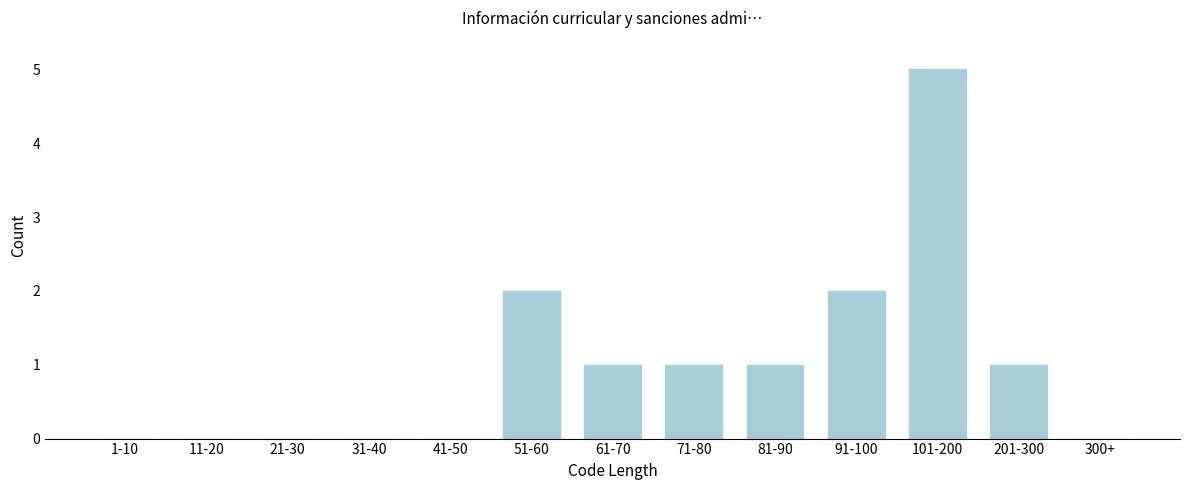

Reading right to left, transcribe all the data shown in this chart.

300+=0	201-300=1	101-200=5	91-100=2	81-90=1	71-80=1	61-70=1	51-60=2	41-50=0	31-40=0	21-30=0	11-20=0	1-10=0